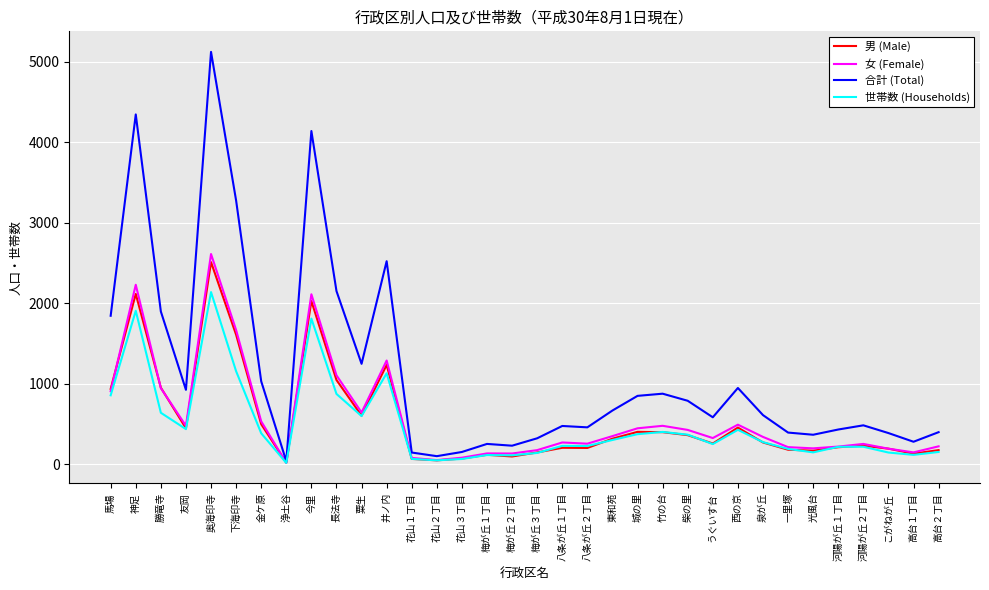

At which category does 男 (Male) reach its first local peak?

神足